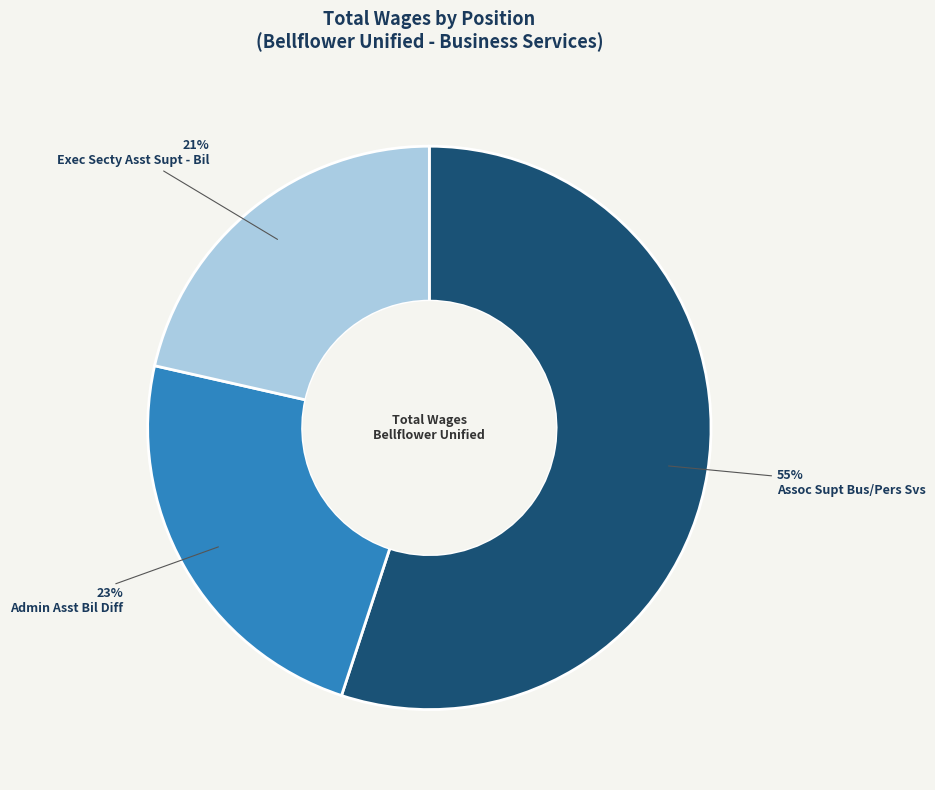

To the nearest percent, what portion does Admin Asst Bil Diff represent?

23%